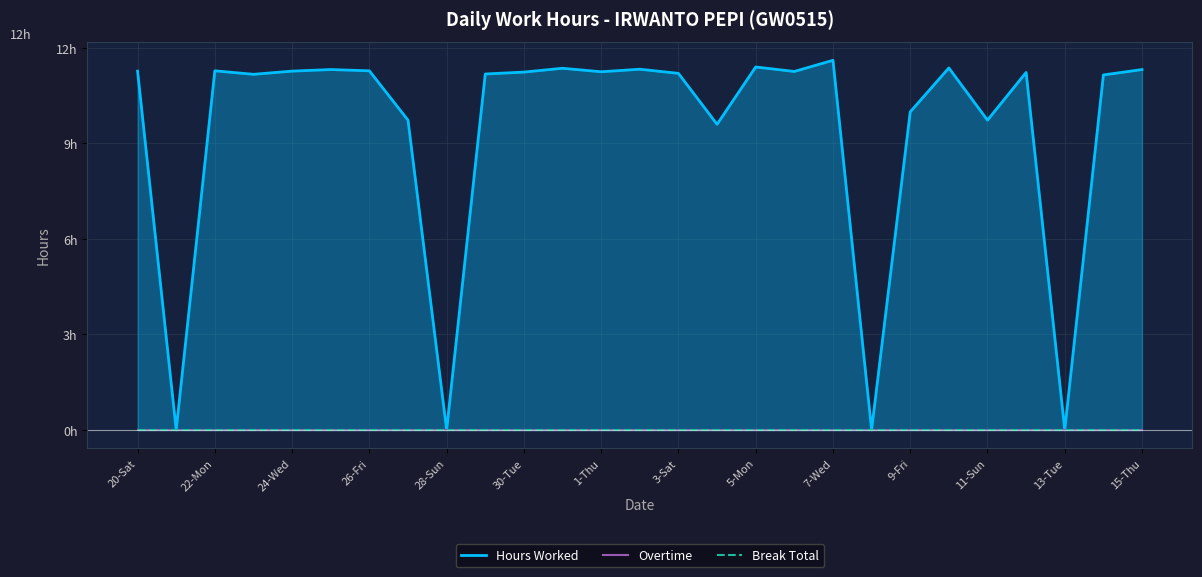

Which series has the largest total across all categories?

Hours Worked